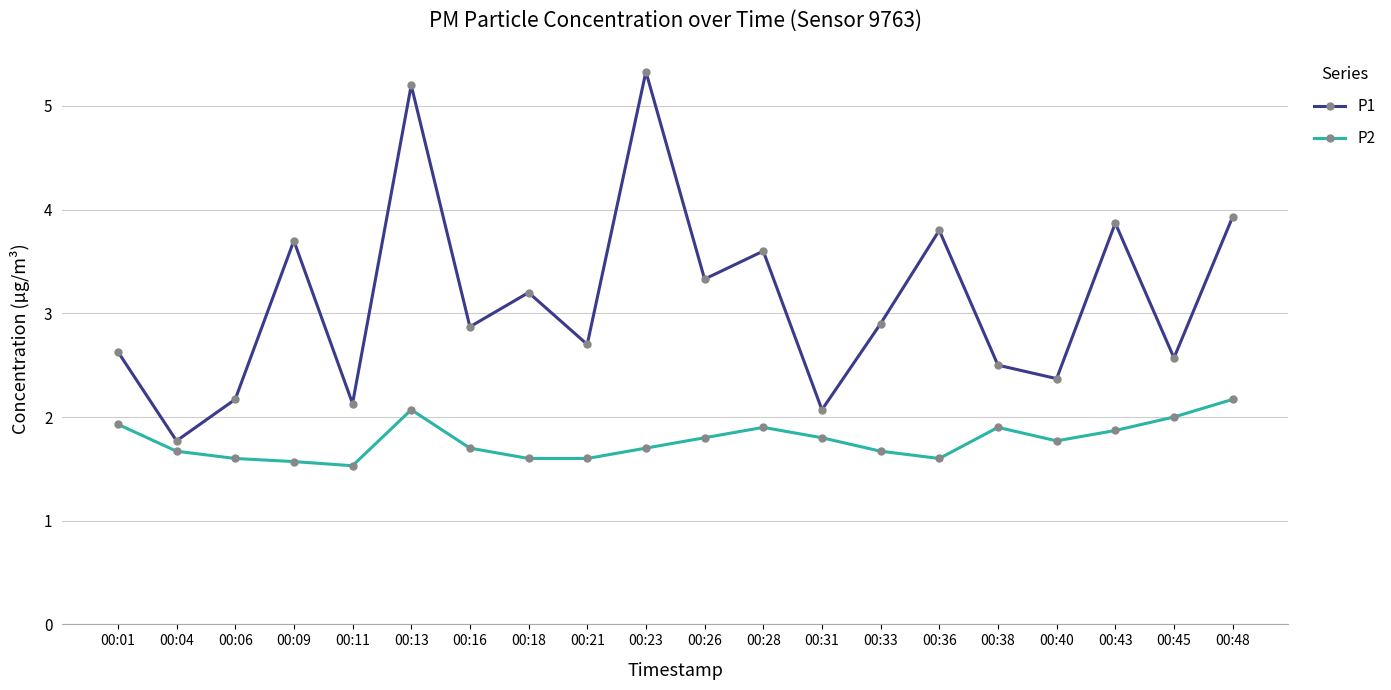

List the series in order of their overall mean, highest first.

P1, P2